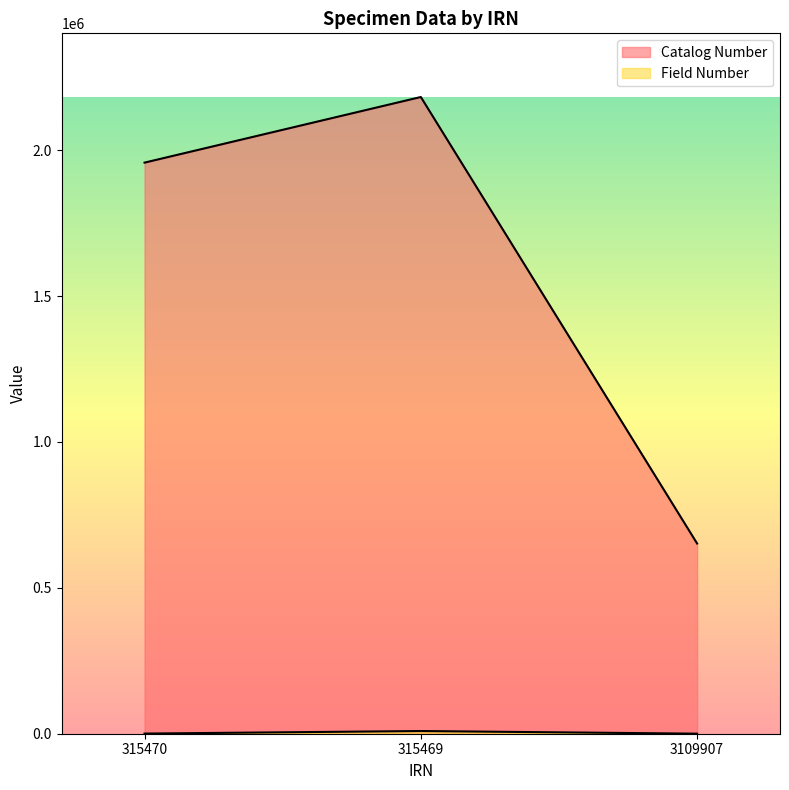

How many data points does each series have?

3